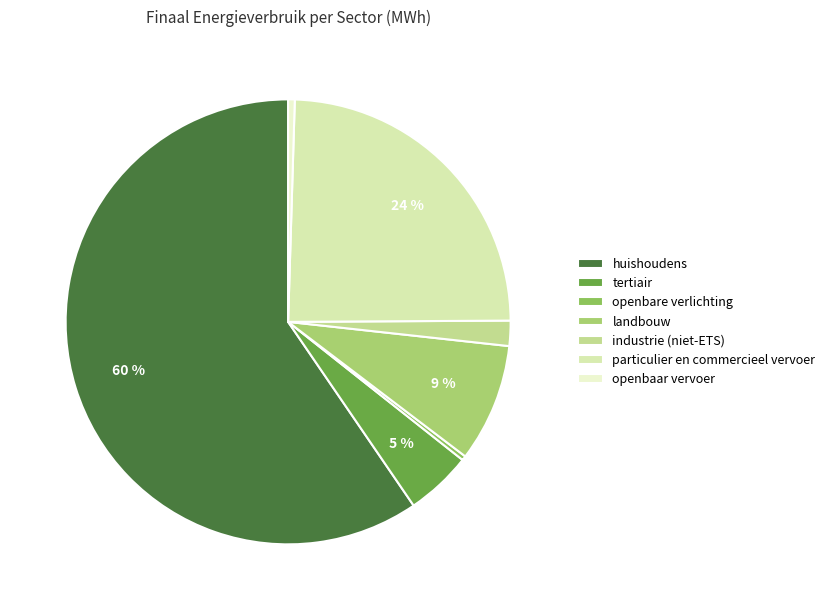

Combined, do particulier en commercieel vervoer and openbaar vervoer account for over 50%?

No